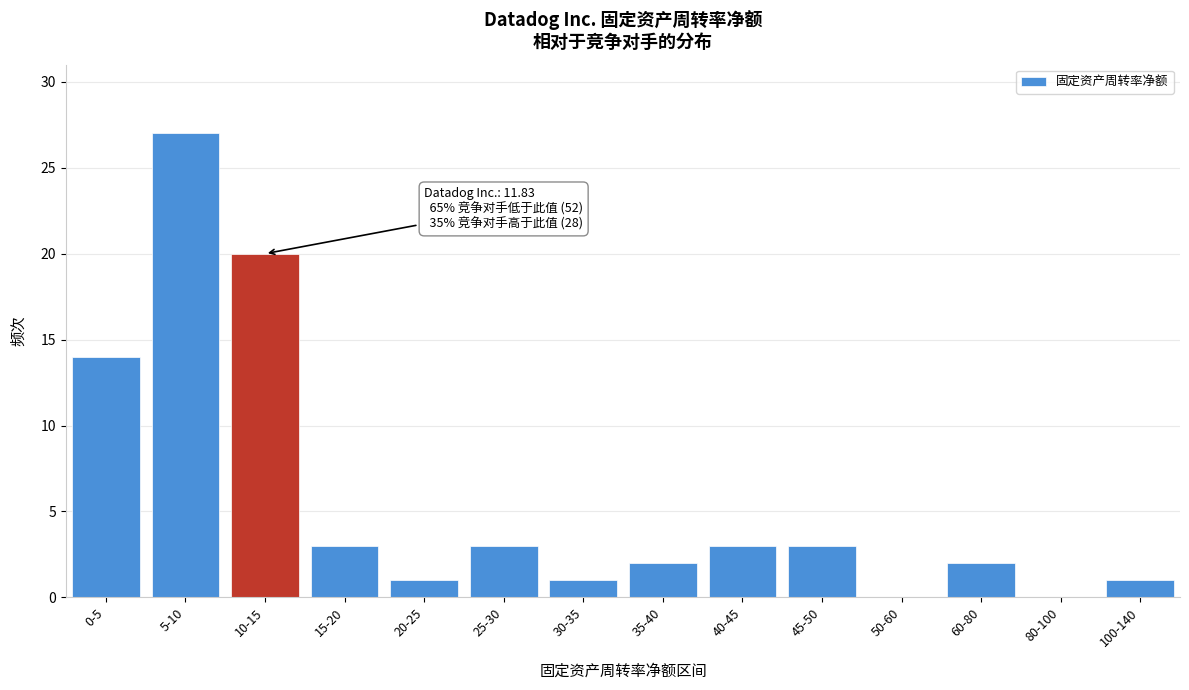

Reading left to right, extract all data points from this chart.

0-5=14	5-10=27	10-15=20	15-20=3	20-25=1	25-30=3	30-35=1	35-40=2	40-45=3	45-50=3	50-60=0	60-80=2	80-100=0	100-140=1